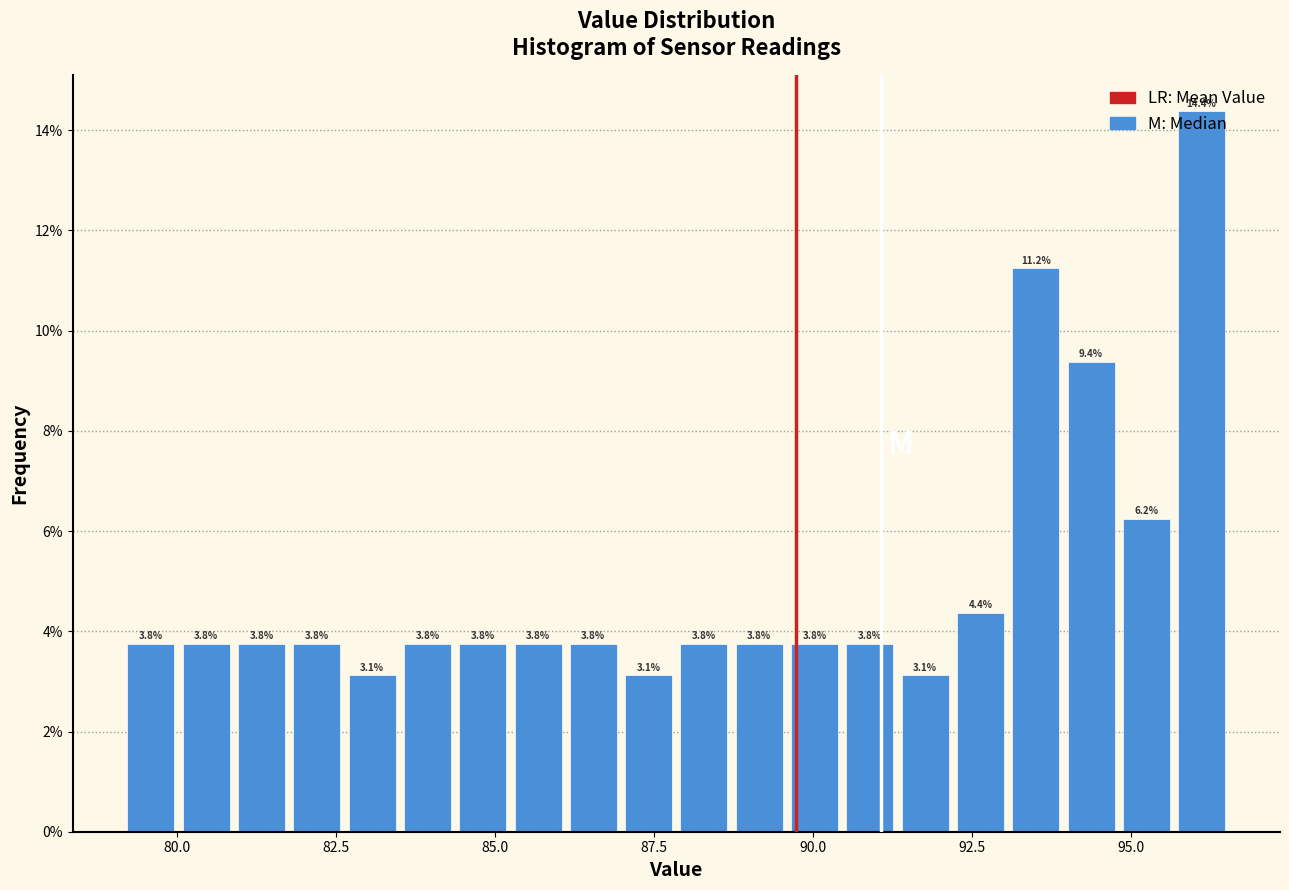

Read against the x-axis, roughly where is the centre of the tallest bar?

96.0